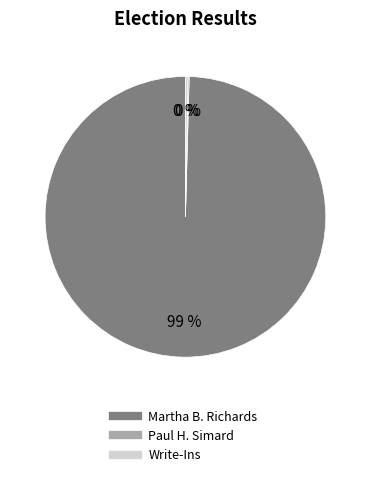

How many slices are in this pie chart?

3